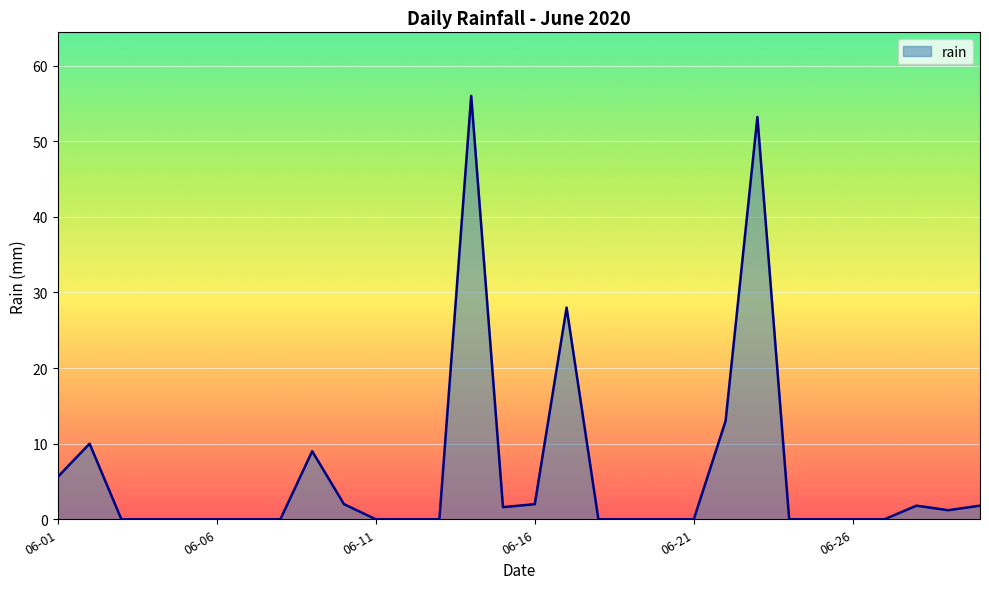

What is the maximum value shown in the chart?

56.0